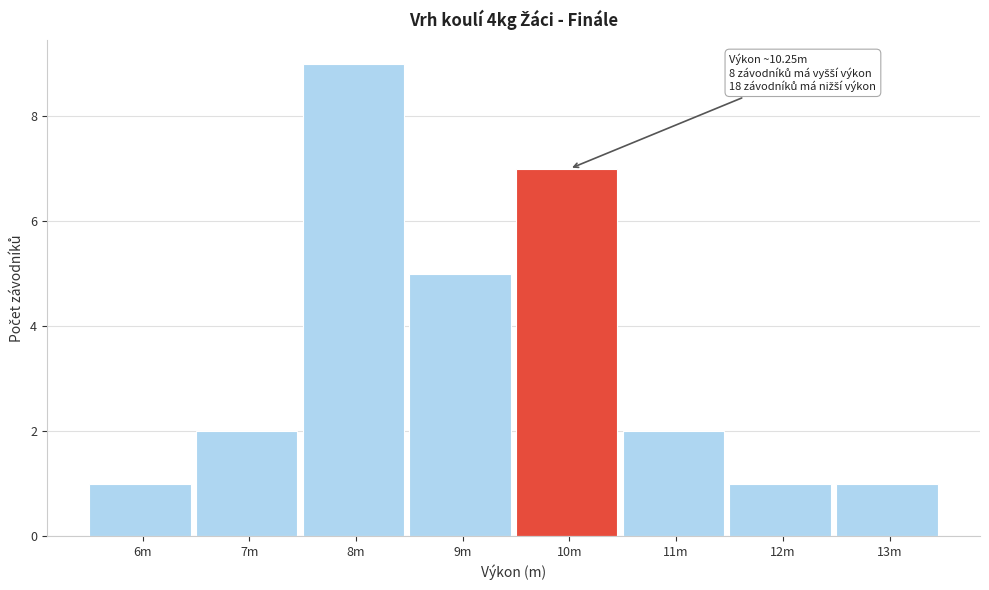

Reading left to right, extract all data points from this chart.

6m=1	7m=2	8m=9	9m=5	10m=7	11m=2	12m=1	13m=1